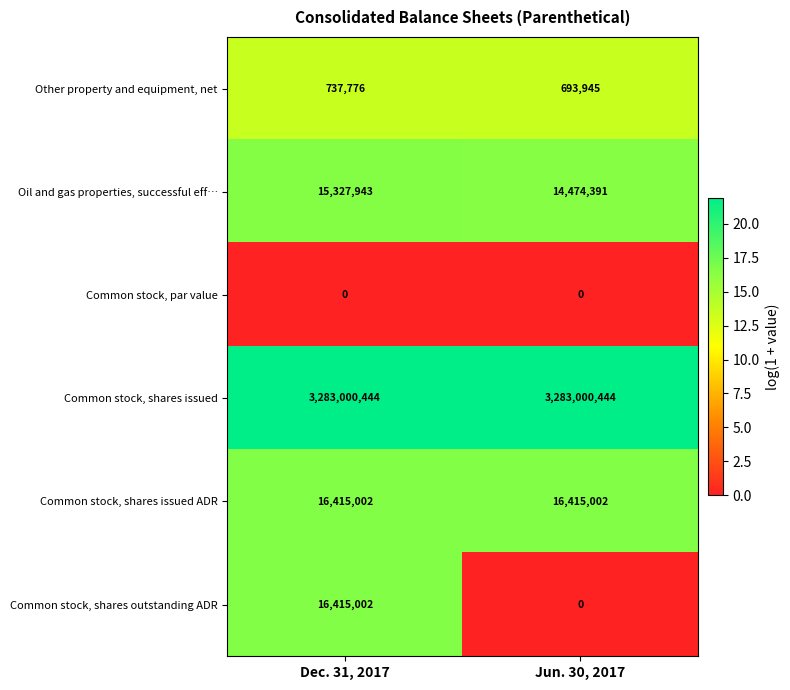

Which series has the largest total across all categories?

Common stock, shares issued